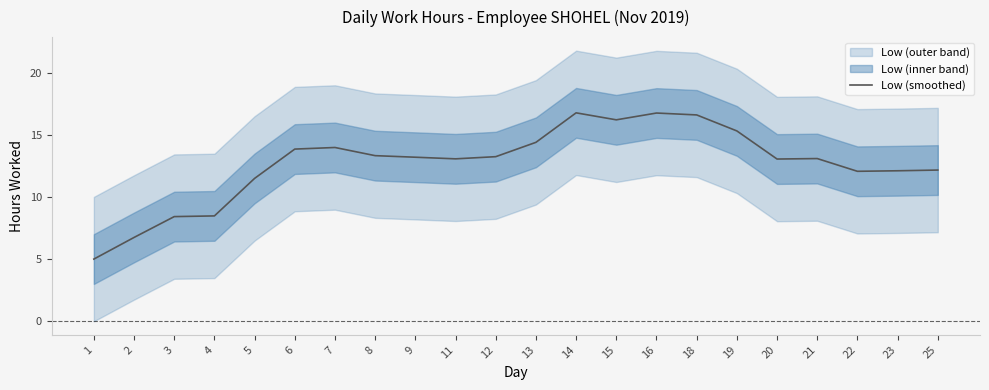

Which label corresponds to the smallest value in the chart?

1